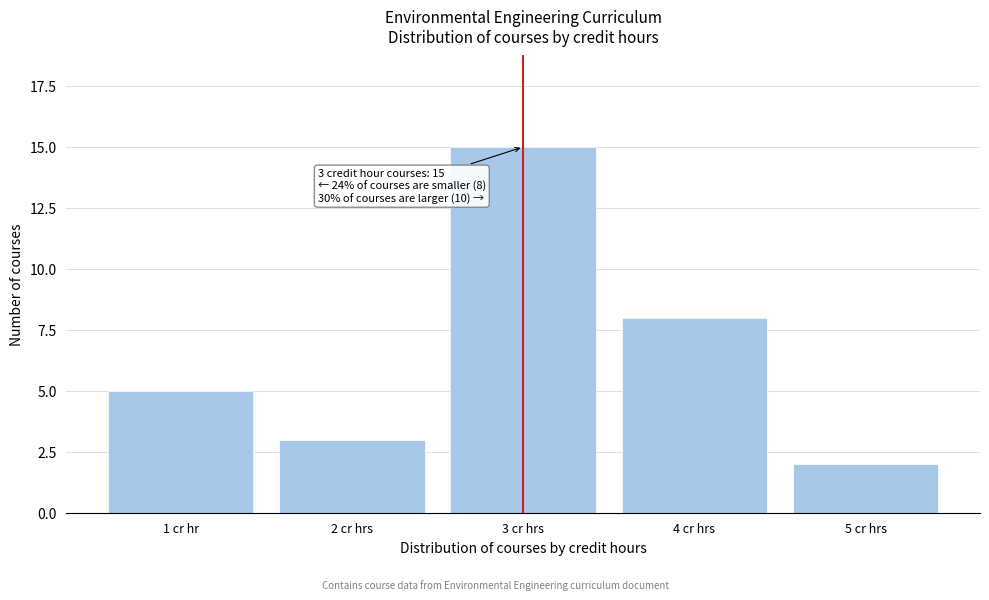

Reading left to right, extract all data points from this chart.

1 cr hr=5	2 cr hrs=3	3 cr hrs=15	4 cr hrs=8	5 cr hrs=2